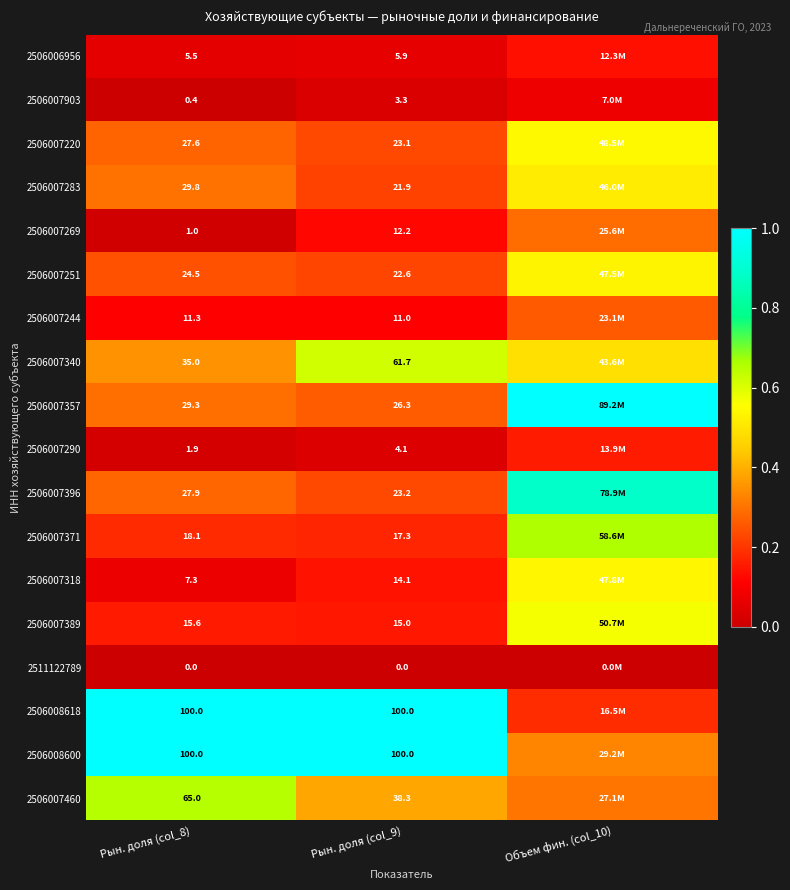

How many data points does each series have?

3